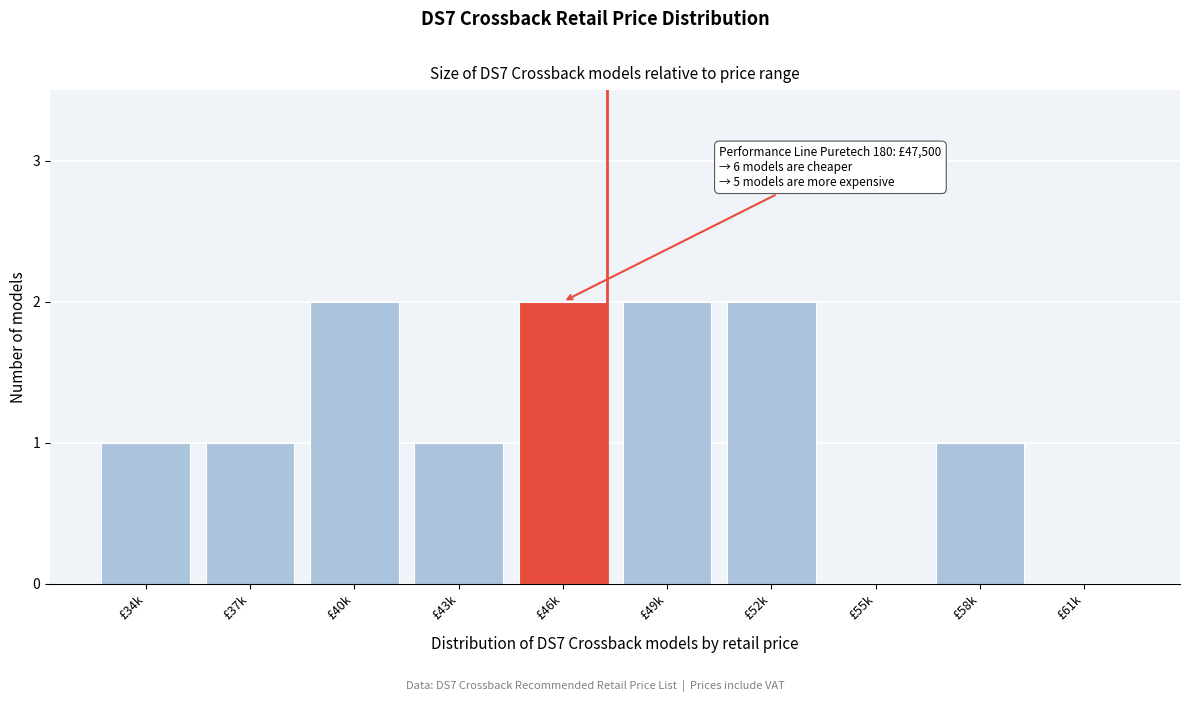

Reading left to right, what are all the values shown in this chart?

£34k=1	£37k=1	£40k=2	£43k=1	£46k=2	£49k=2	£52k=2	£55k=0	£58k=1	£61k=0